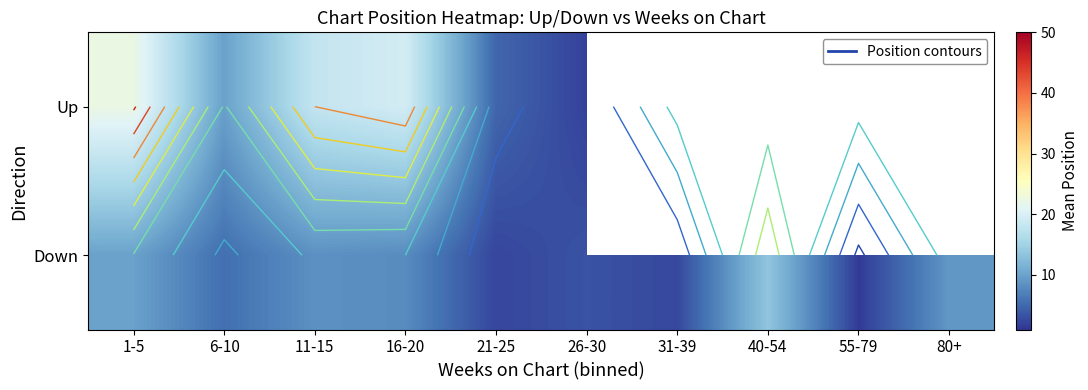

What is the smallest value displayed?

1.5